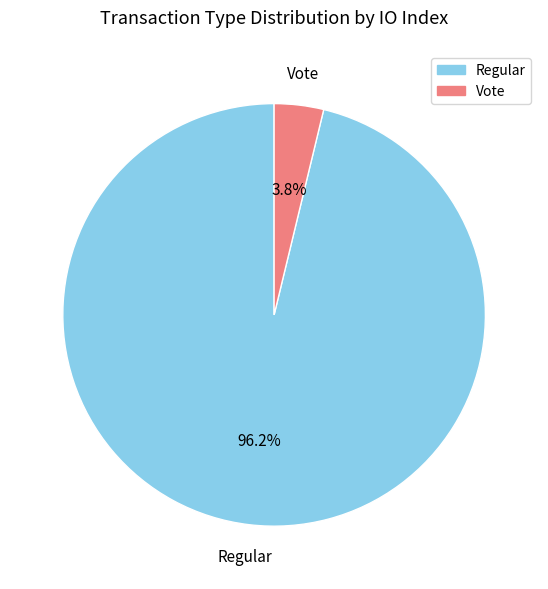

Is there any slice that represents more than half of the pie?

Yes